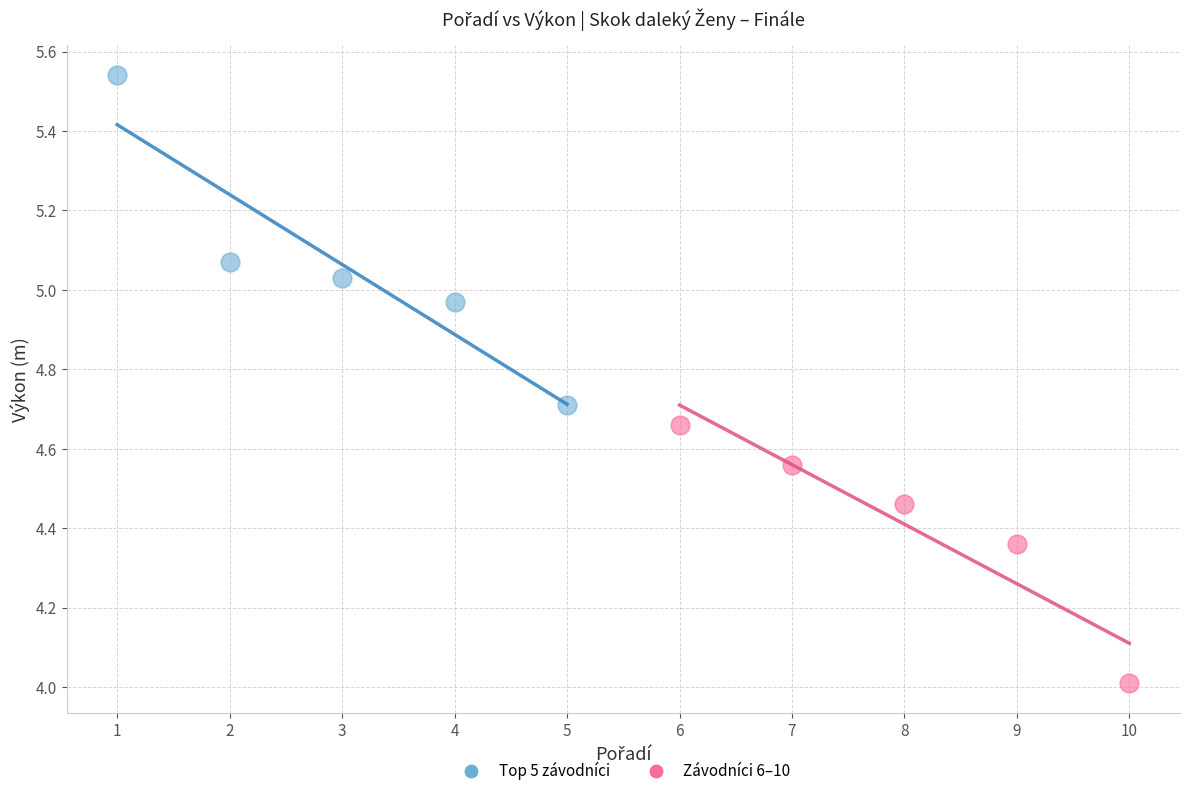

Which series has the largest Y range (max minus min)?

Top 5 závodníci